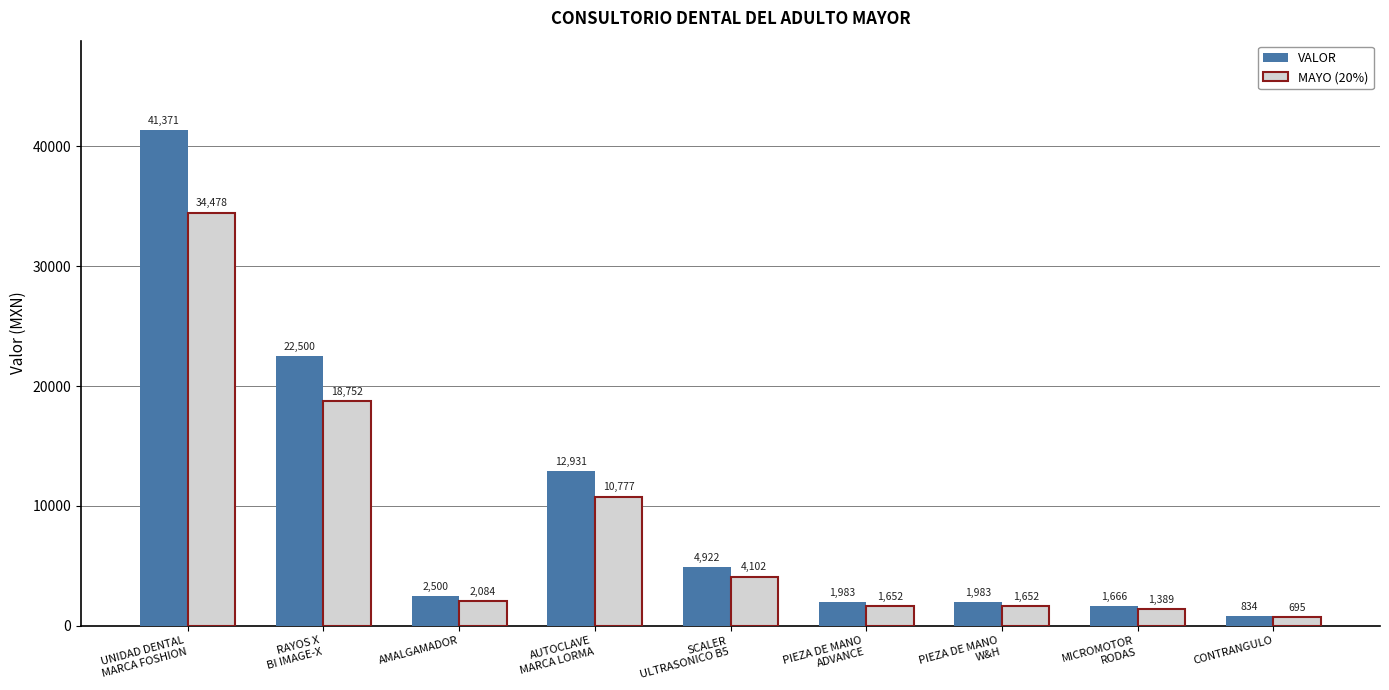

What is the label of the 3rd bar from the right?

PIEZA DE MANO
W&H